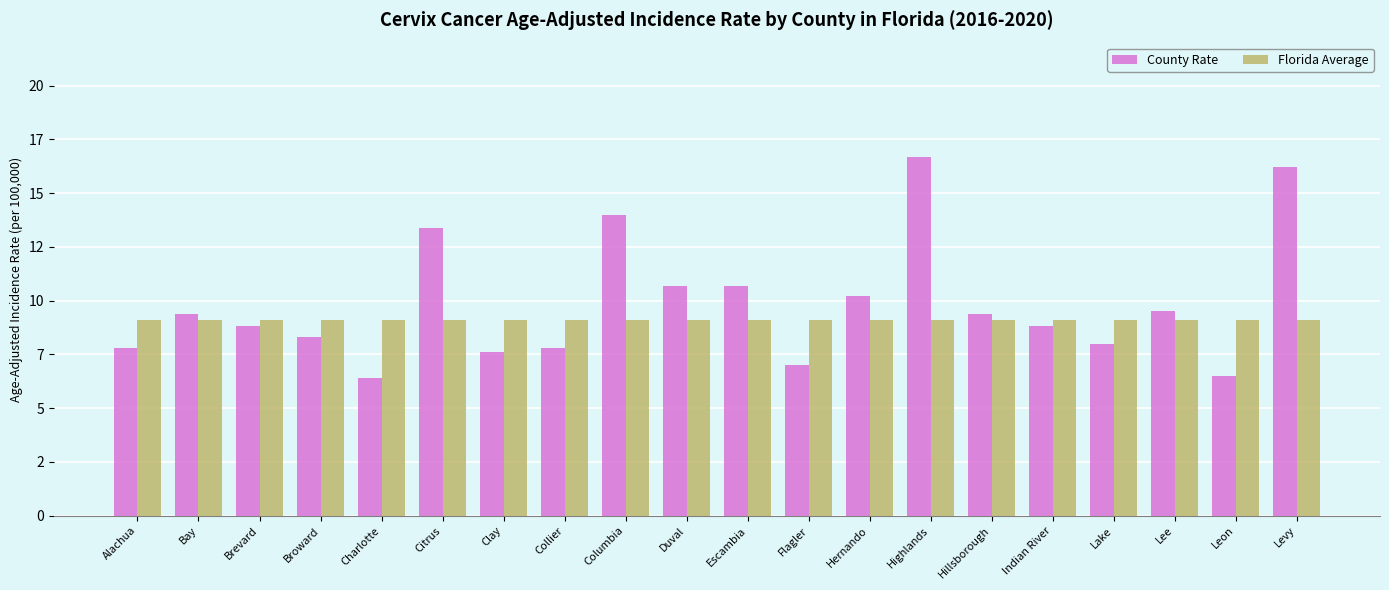

What position from the right is Broward?

17